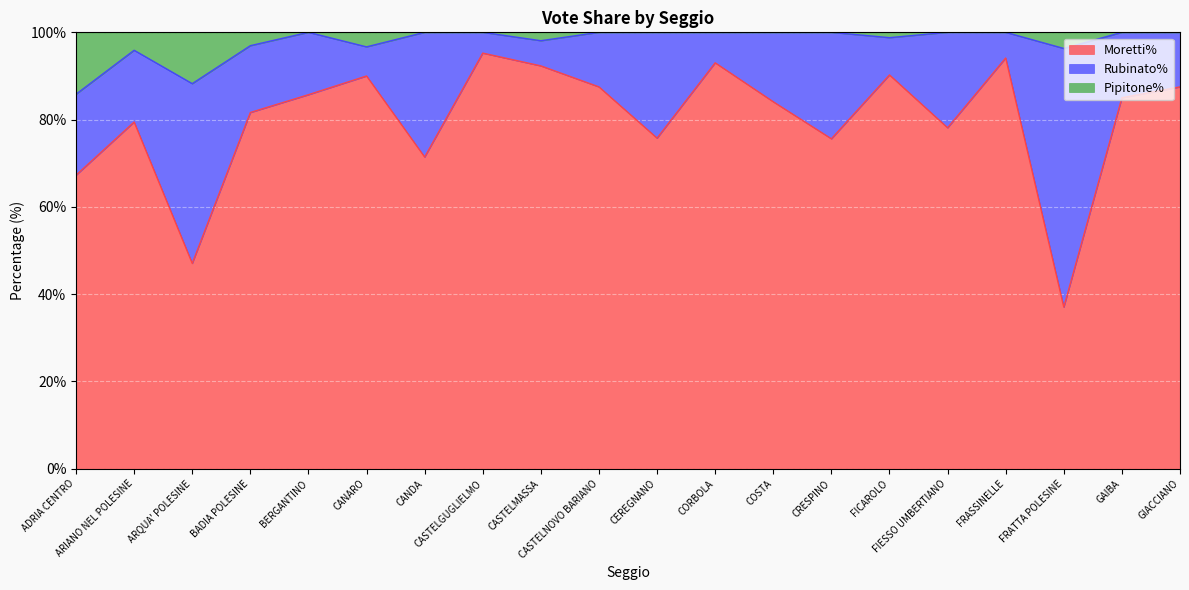

List the labels in order of Moretti% value, largest first.

CASTELGUGLIELMO, FRASSINELLE, CORBOLA, CASTELMASSA, FICAROLO, CANARO, CASTELNOVO BARIANO, GIACCIANO, BERGANTINO, GAIBA, COSTA, BADIA POLESINE, ARIANO NEL POLESINE, FIESSO UMBERTIANO, CEREGNANO, CRESPINO, CANDA, ADRIA CENTRO, ARQUA' POLESINE, FRATTA POLESINE